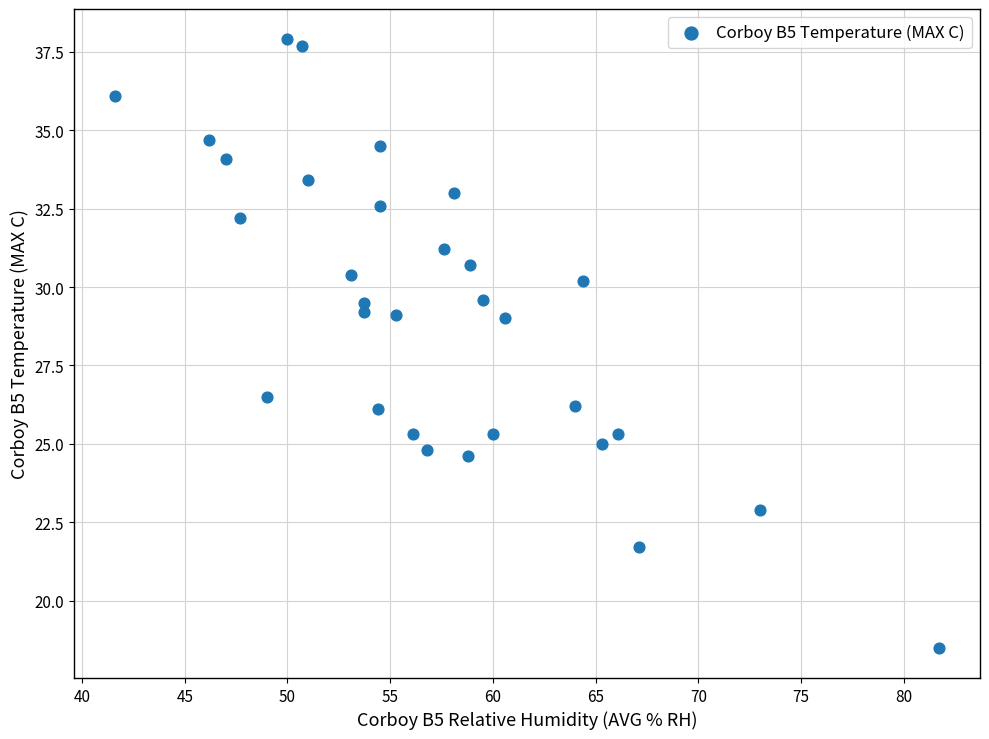

What is the range of Y values (max minus min)?

19.4